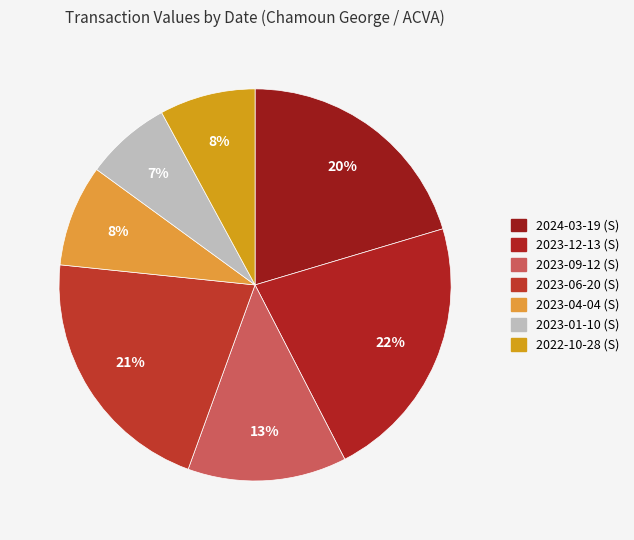

Count the number of slices in the pie.

7